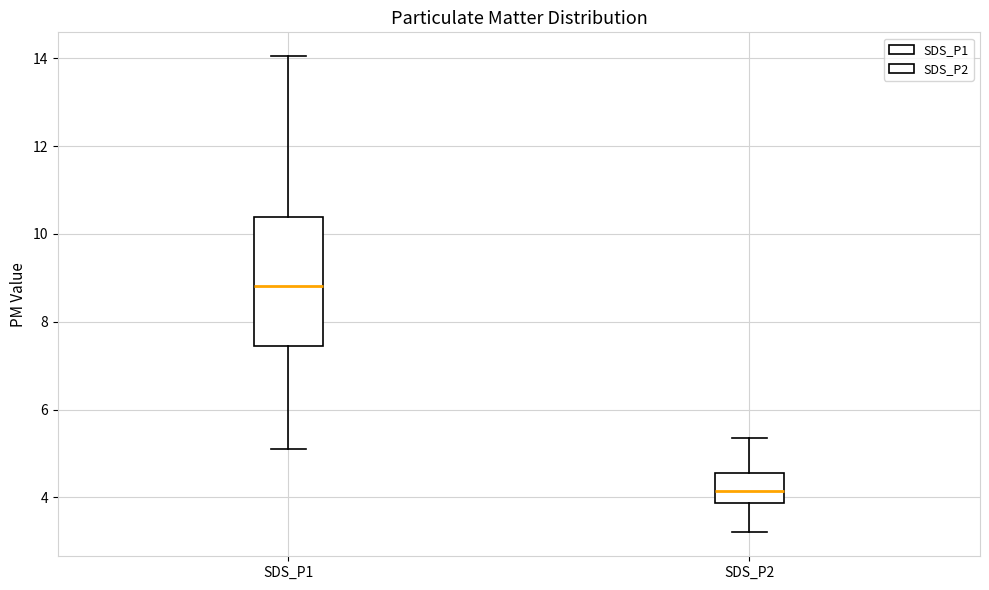

Which box has the highest median line?

SDS_P1